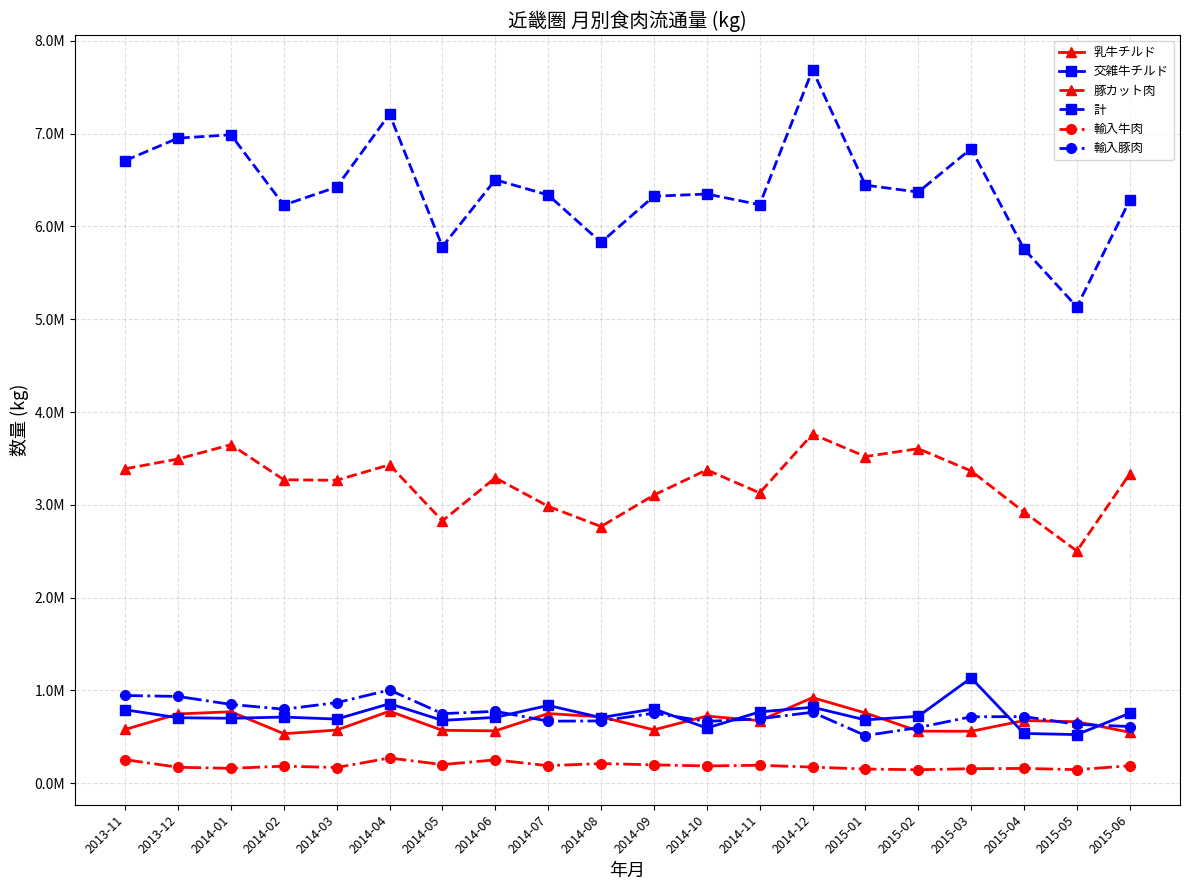

True or false: 交雑牛チルド and 豚カット肉 cross at least once.

False